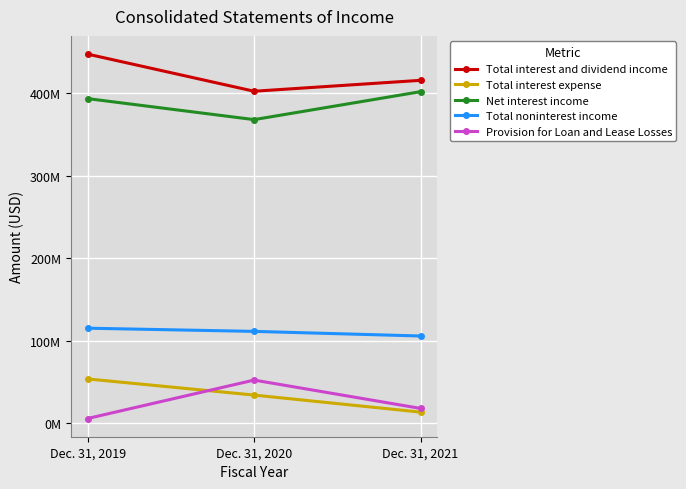

Reading left to right, list all the values displayed in this chart.

Total interest and dividend income: 447014000	402069000	415276000
Total interest expense: 53879000	34341000	13717000
Net interest income: 393135000	367728000	401559000
Total noninterest income: 115294000	111440000	105850000
Provision for Loan and Lease Losses: 6000000	52500000	18205000